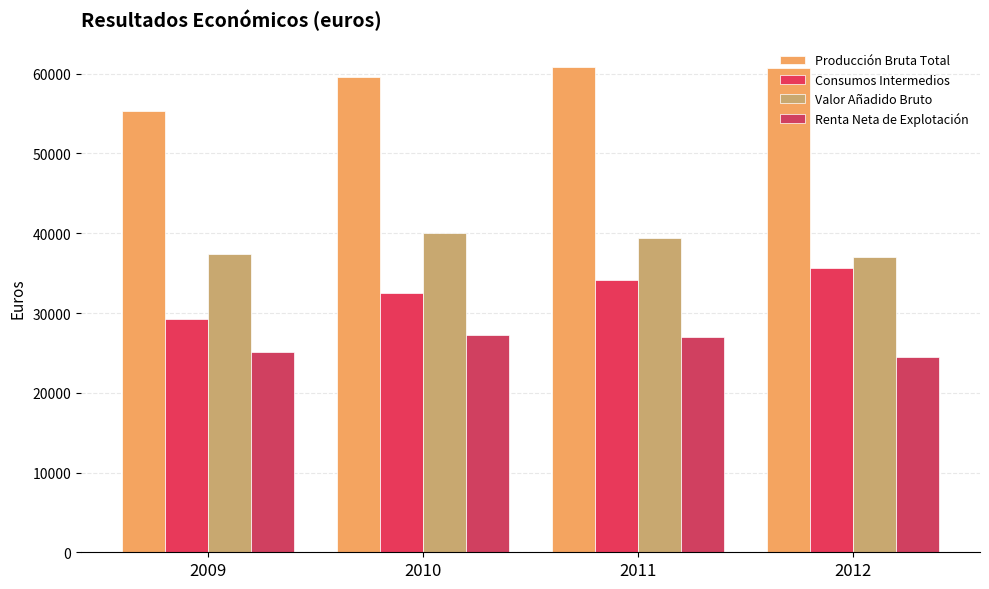

Reading left to right, transcribe all the data shown in this chart.

Producción Bruta Total: 55277.3	59608.0	60784.2	60743.2
Consumos Intermedios: 29271.1	32513.0	34181.5	35658.3
Valor Añadido Bruto: 37414.4	40080.0	39372.0	36992.9
Renta Neta de Explotación: 25122.1	27244.0	26965.8	24437.6